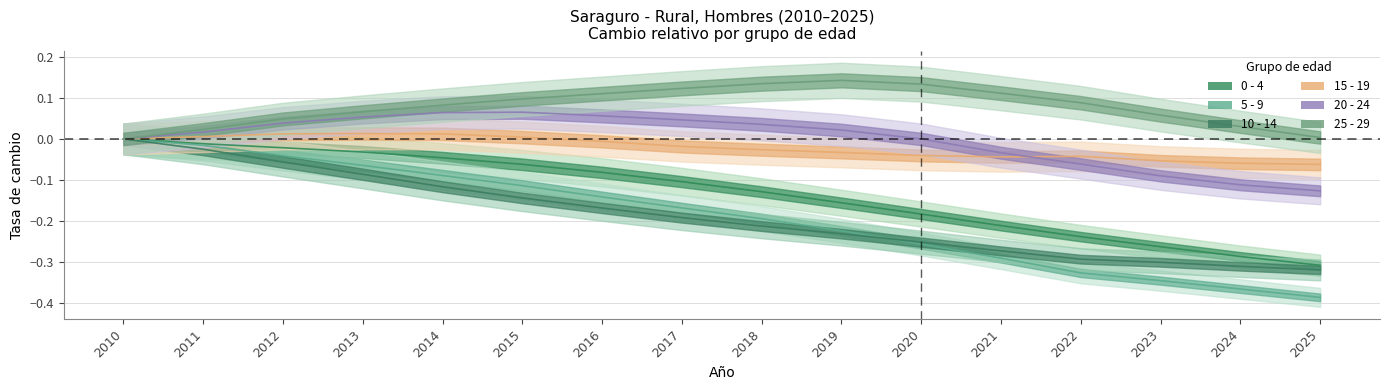

Rank the series by their maximum value, from highest to lowest.

25 - 29, 20 - 24, 15 - 19, 0 - 4, 5 - 9, 10 - 14